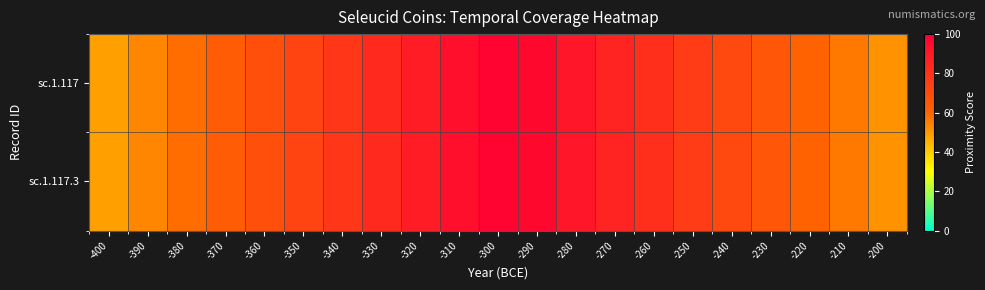

How many series are shown in this chart?

2